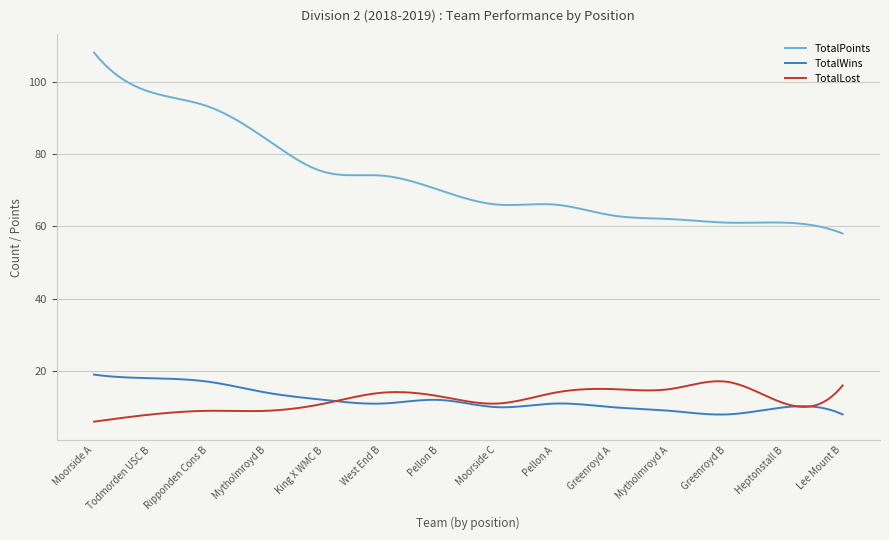

What is the minimum value for TotalWins?

8.0